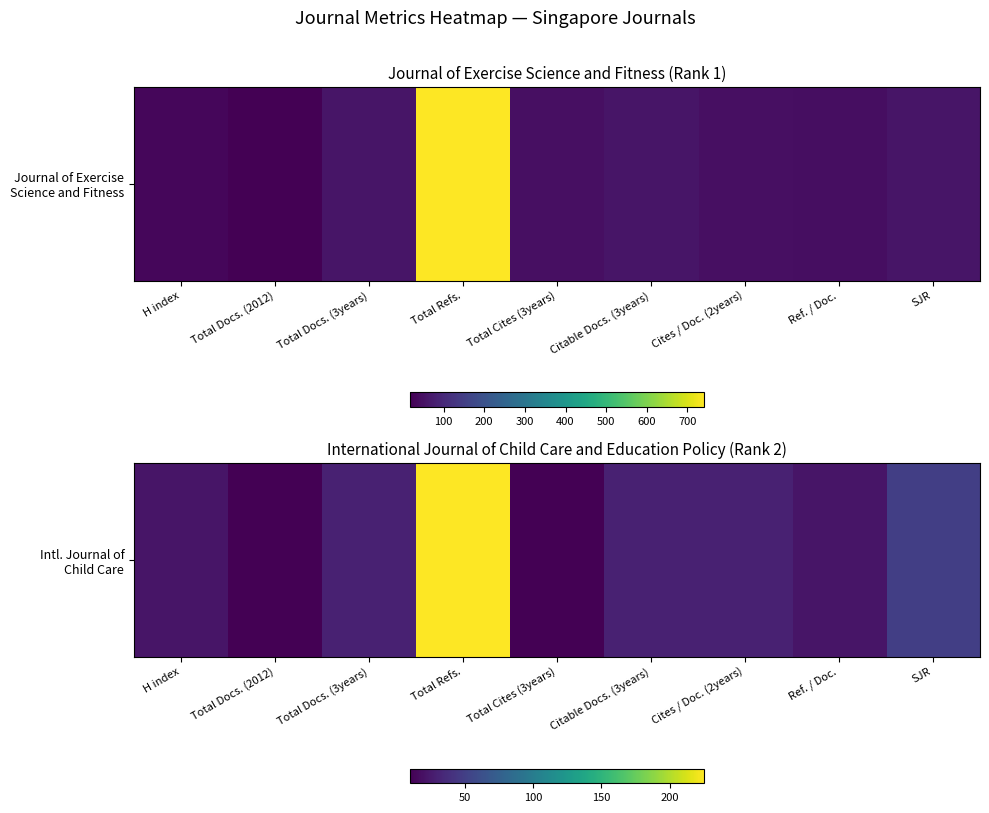

Reading left to right, list all the values displayed in this chart.

22	10	30	225	10	30	30	22	50